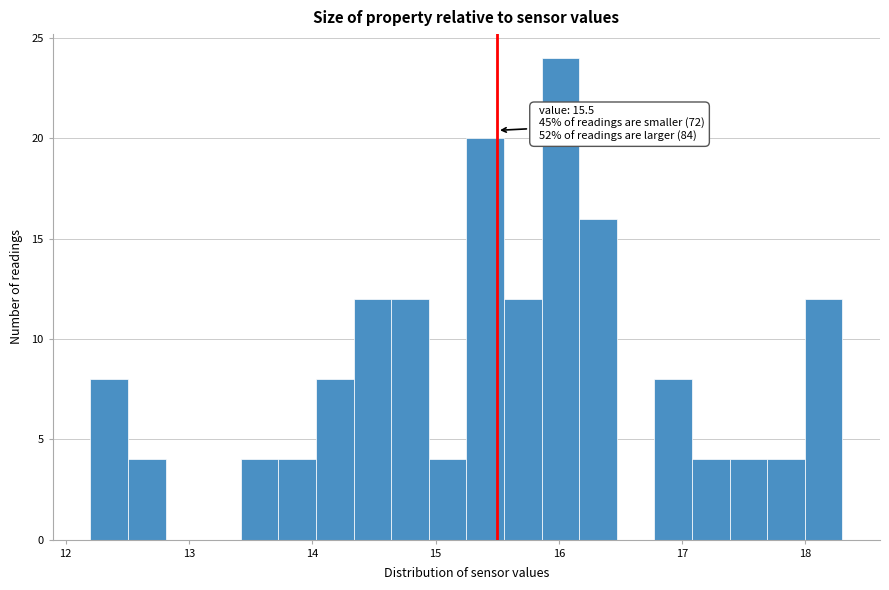

Around what value on the x-axis is the tallest bar? Give the approximate position of its centre, as read against the axis.

16.0